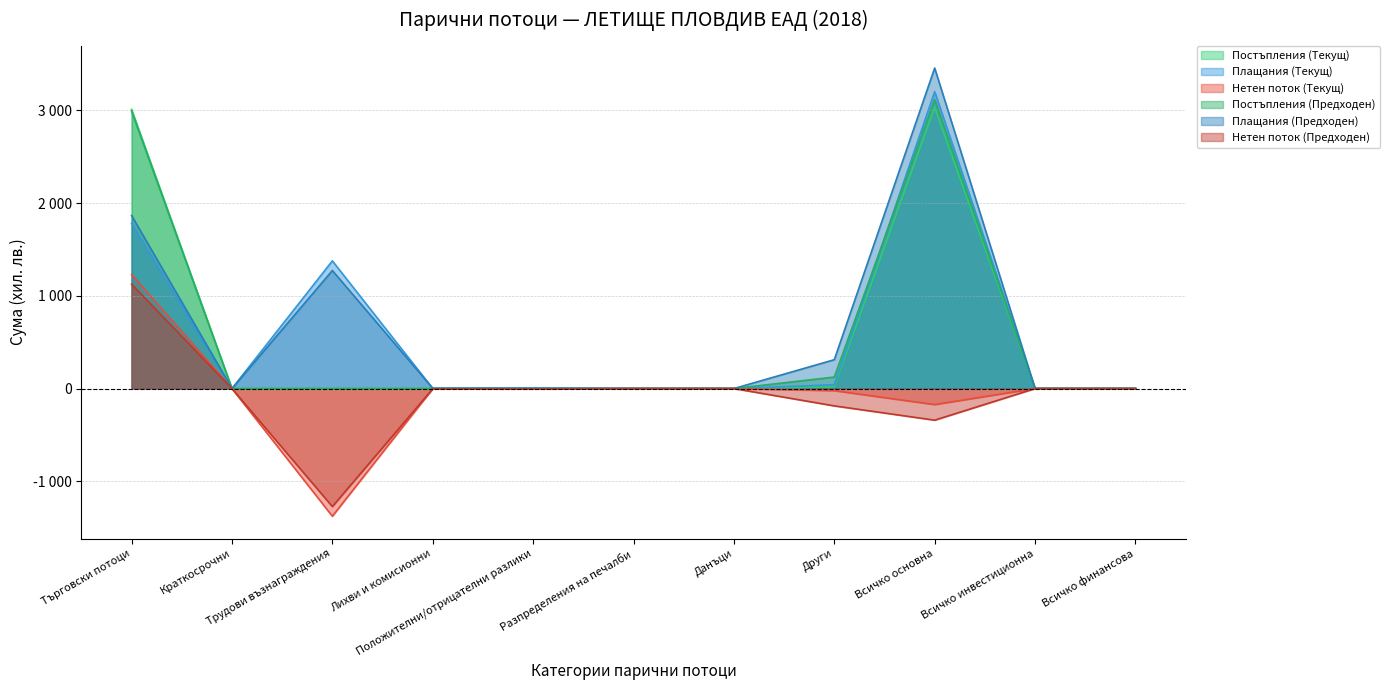

Is it true that Плащания (Текущ) equals 3202 at Всичко основна?

True